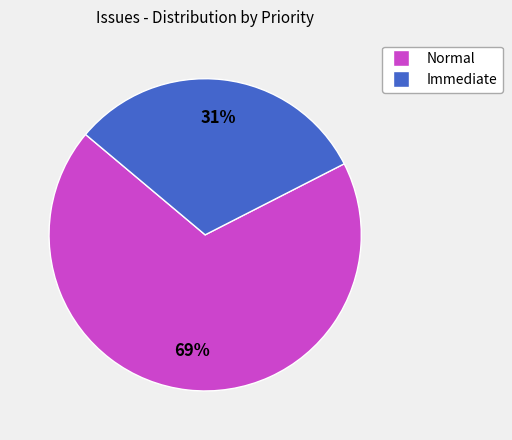

Do Immediate and Normal together represent more than half of the pie?

Yes